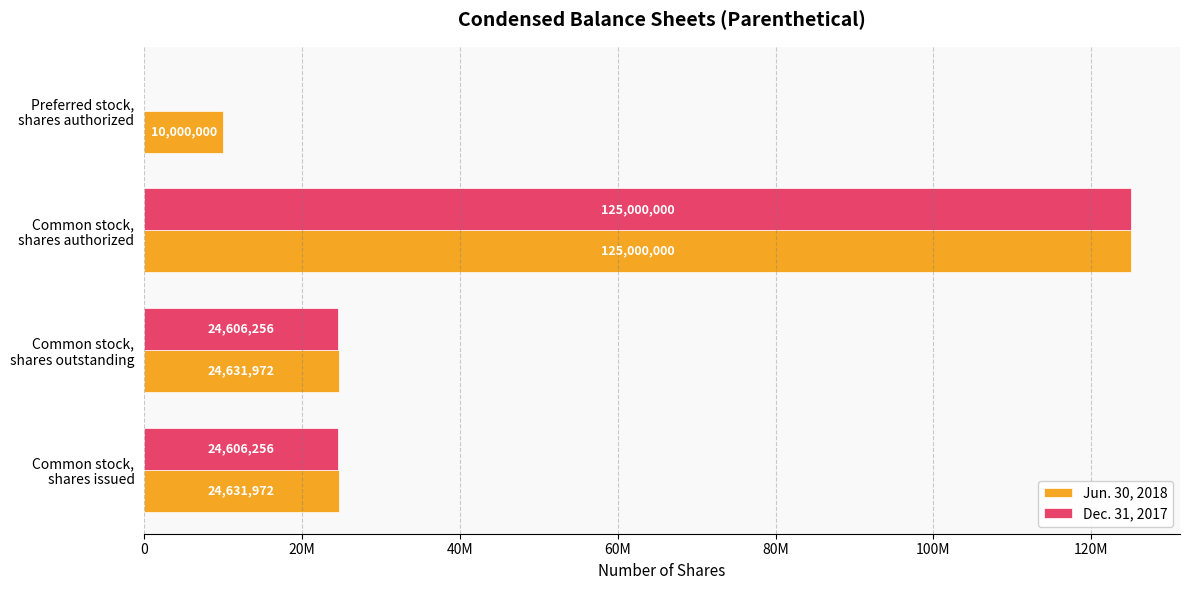

What are all the series names shown in the legend?

Jun. 30, 2018, Dec. 31, 2017